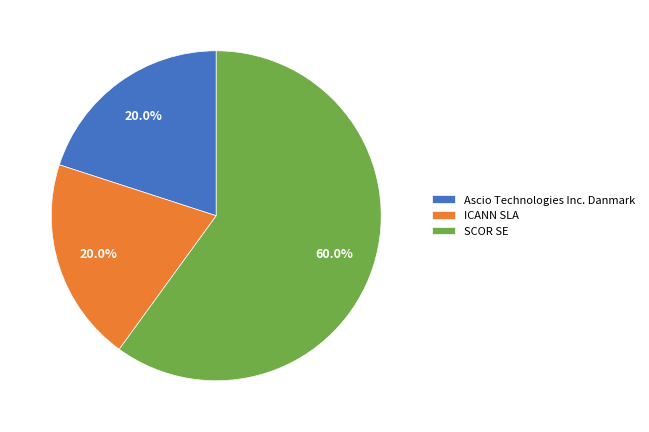

What percentage do SCOR SE and Ascio Technologies Inc. Danmark together represent?

80.0%